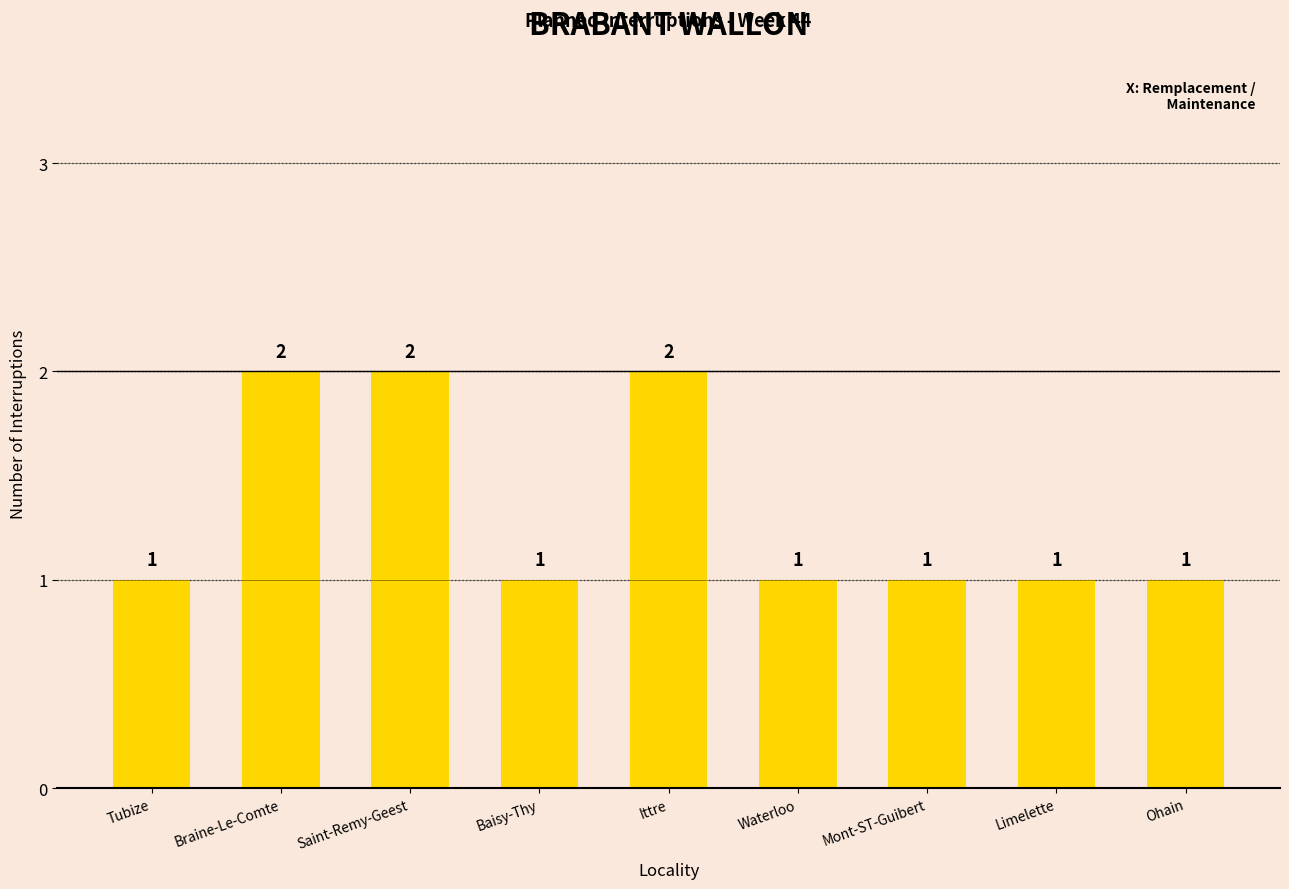

What is the maximum value shown in the chart?

2